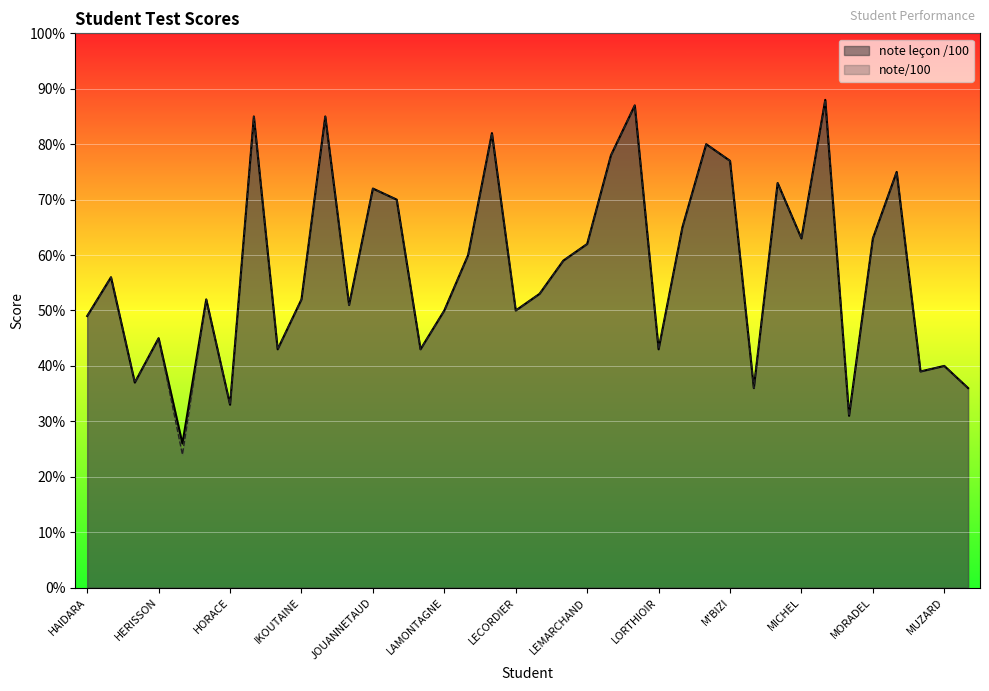

How many interior local valleys does the note/100 series have?

12